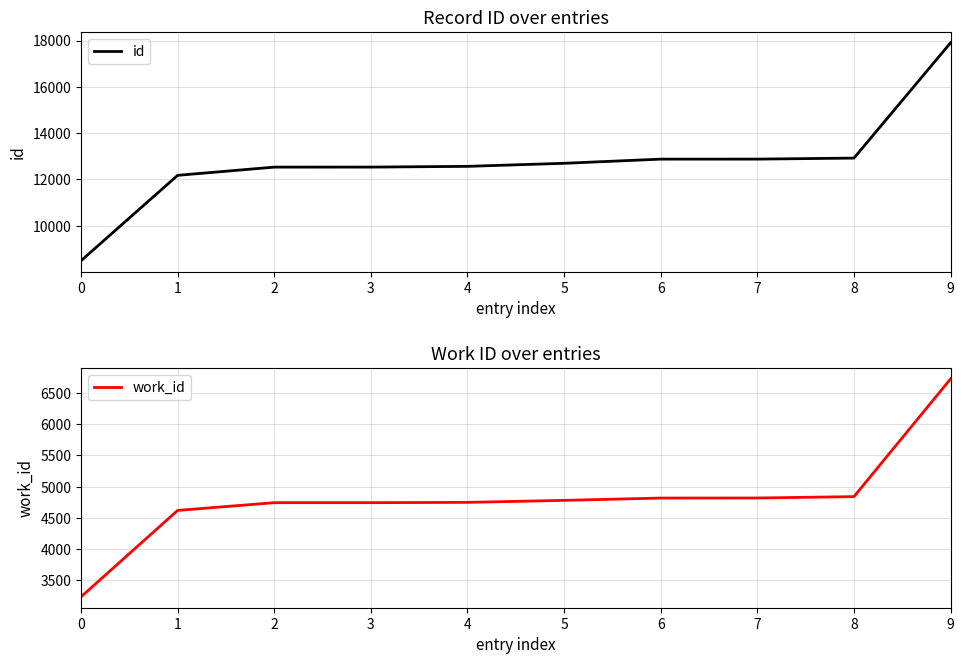

Reading right to left, list all the values displayed in this chart.

id: 17902	12920	12876	12875	12695	12563	12531	12530	12175	8486
work_id: 6727	4840	4818	4817	4780	4748	4743	4743	4619	3234